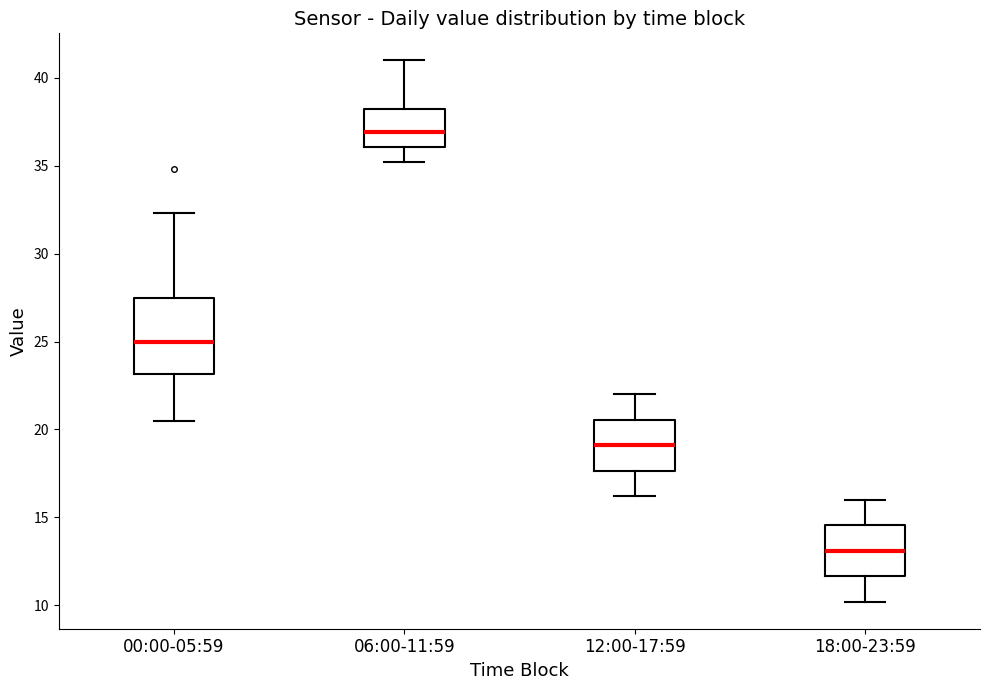

Reading left to right, read every box against the y-axis: the position of its median line, the range the box covers, and the ends of its whiskers. The values are not printed on the chart, so give them approximately, as read against the axis.

00:00-05:59: median 25.0, box 23.0 to 27.5, whiskers 20.5 to 32.5
06:00-11:59: median 37.0, box 36.0 to 38.0, whiskers 35.0 to 41.0
12:00-17:59: median 19.0, box 17.5 to 20.5, whiskers 16.0 to 22.0
18:00-23:59: median 13.0, box 11.5 to 14.5, whiskers 10.0 to 16.0